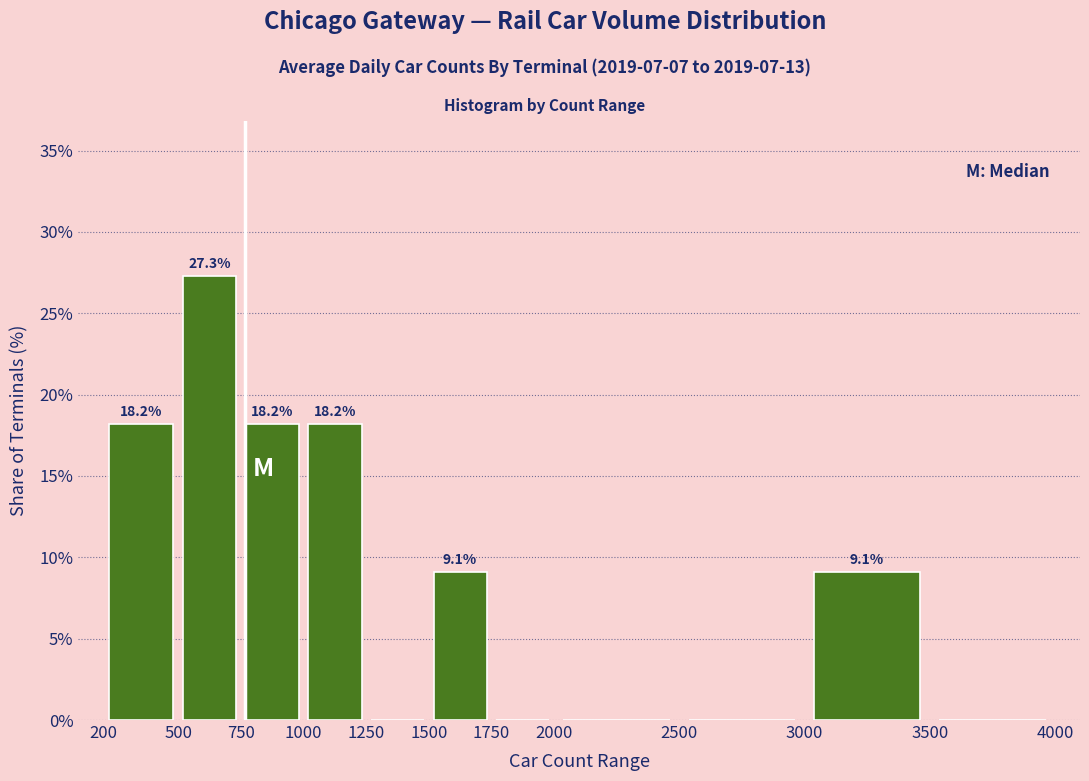

Which range on the x-axis has the tallest bar?

500 to 750